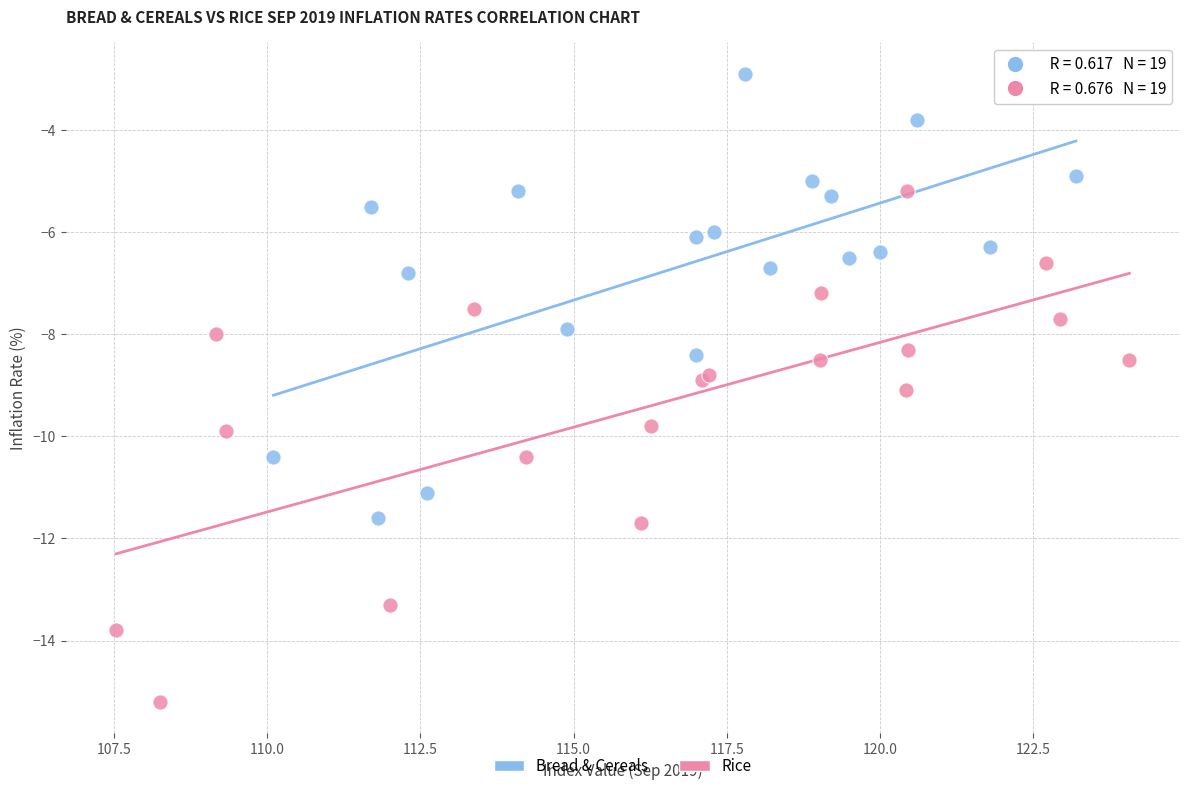

Which series reaches the maximum Y coordinate?

Bread & Cereals